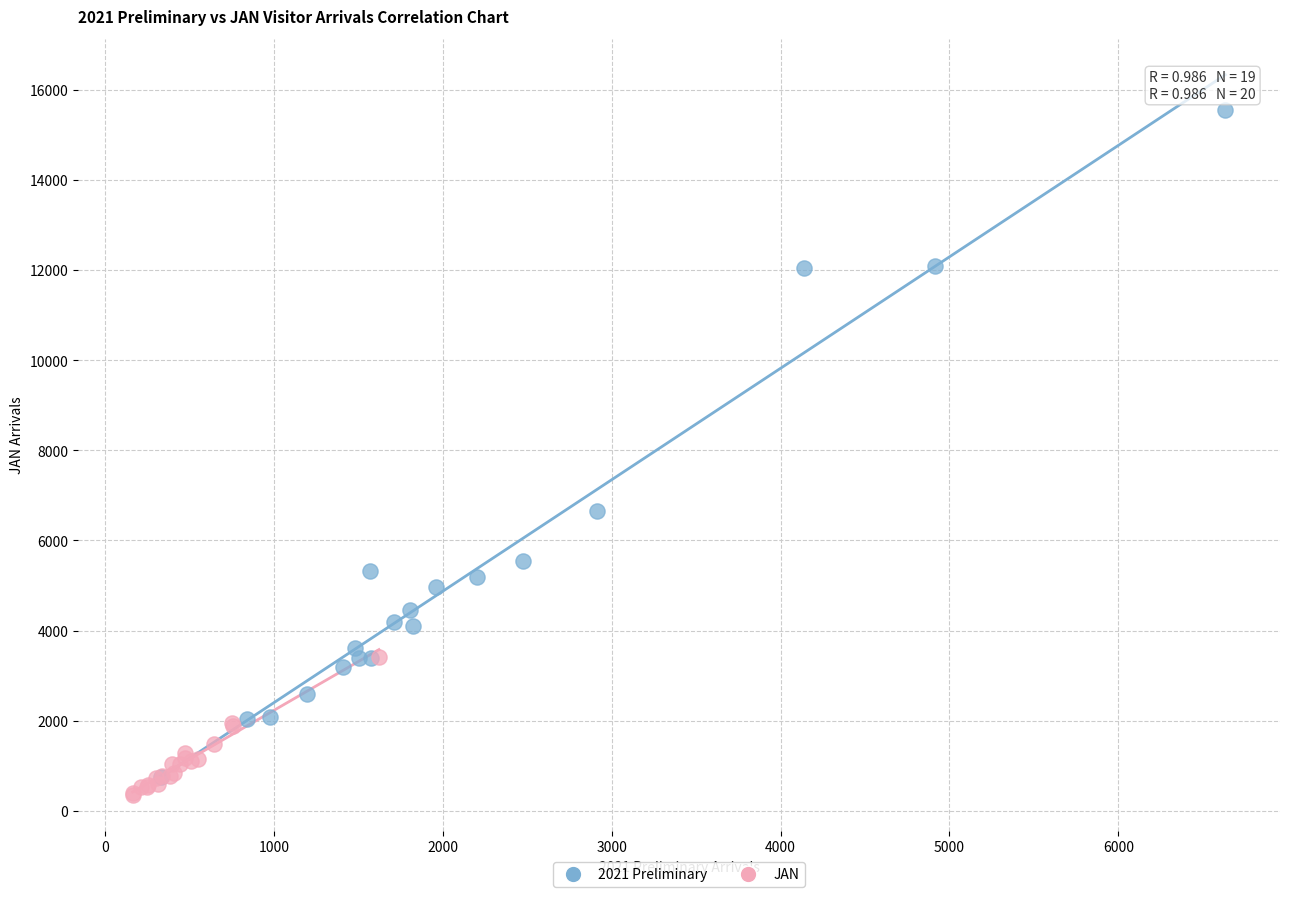

Which series has the largest Y range (max minus min)?

2021 Preliminary